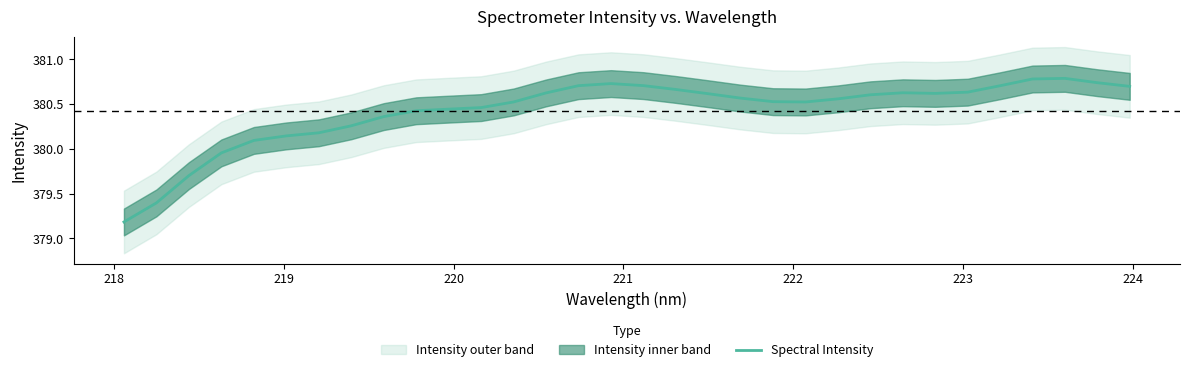

How many categories are shown in the chart?

32